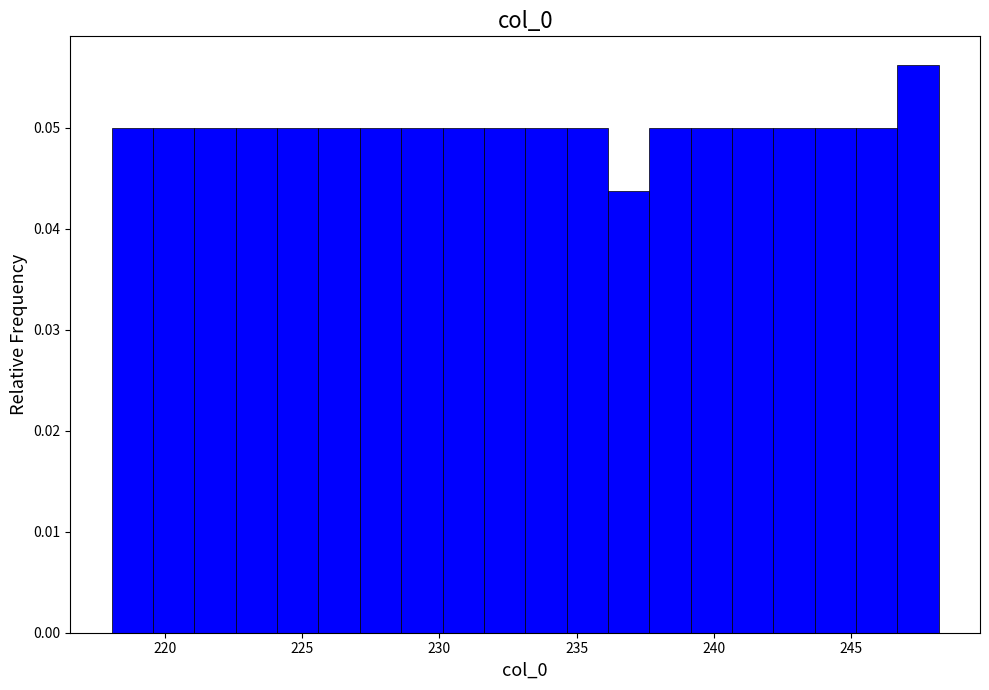

Read against the x-axis, roughly where is the centre of the tallest bar?

247.5